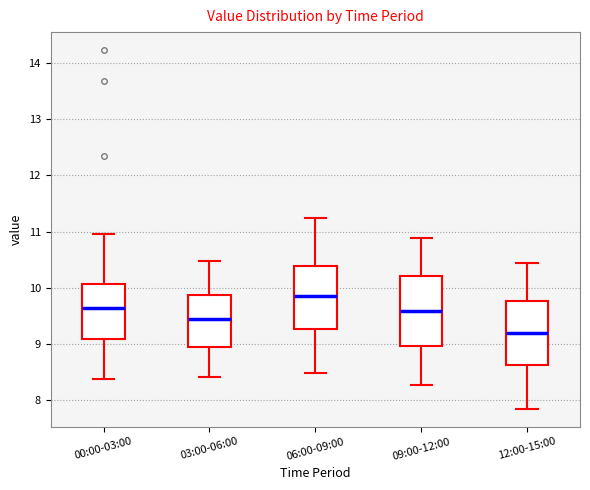

Which box's median line is the lowest?

12:00-15:00